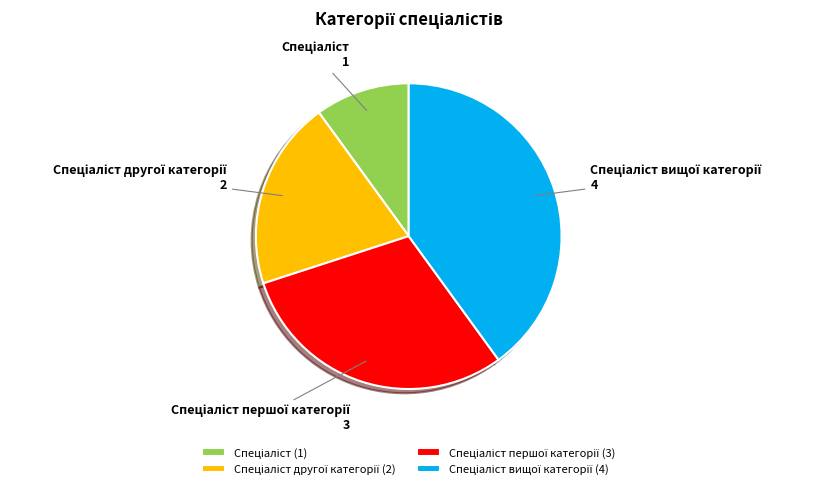

Is there a majority slice in this chart?

No